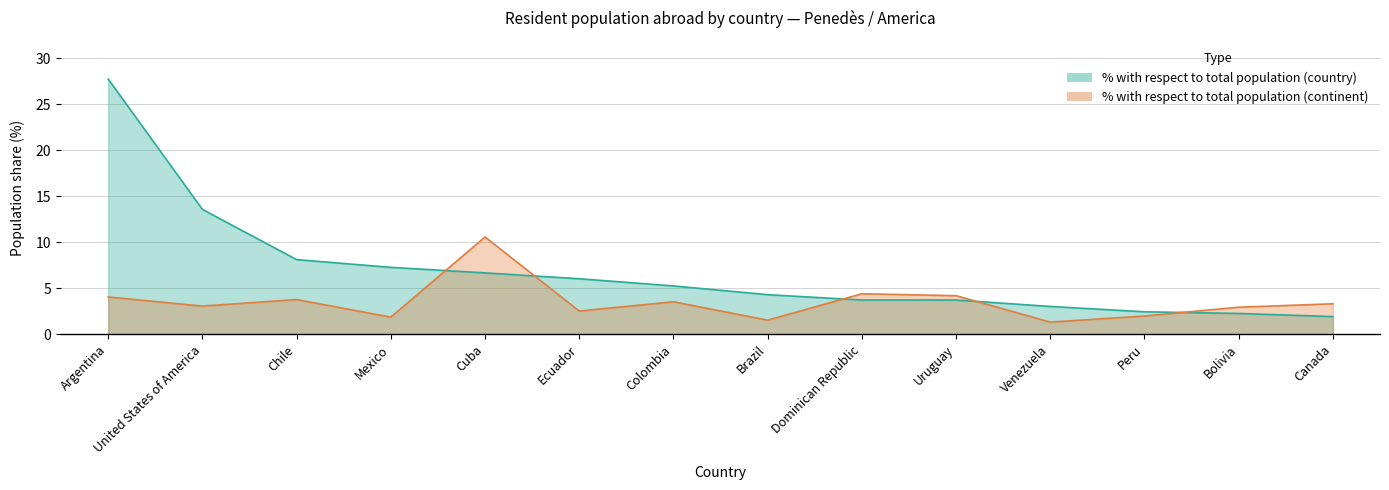

Reading left to right, extract all data points from this chart.

% with respect to total (country): Argentina=27.7	United States of America=13.6	Chile=8.1	Mexico=7.3	Cuba=6.7	Ecuador=6.0	Colombia=5.2	Brazil=4.3	Dominican Republic=3.7	Uruguay=3.7	Venezuela=3.0	Peru=2.4	Bolivia=2.3	Canada=1.9
% with respect to total (continent): Argentina=4.0	United States of America=3.1	Chile=3.8	Mexico=1.9	Cuba=10.6	Ecuador=2.5	Colombia=3.5	Brazil=1.5	Dominican Republic=4.4	Uruguay=4.2	Venezuela=1.3	Peru=2.0	Bolivia=2.9	Canada=3.3